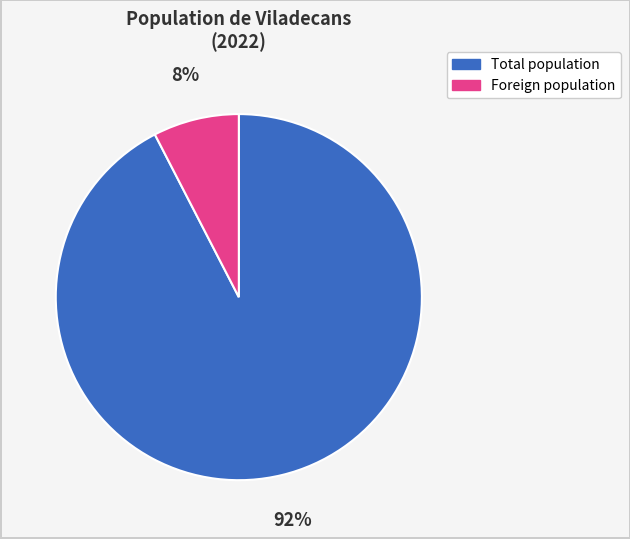

Approximately how many times larger is the value at Foreign population compared to Total population?

0.1